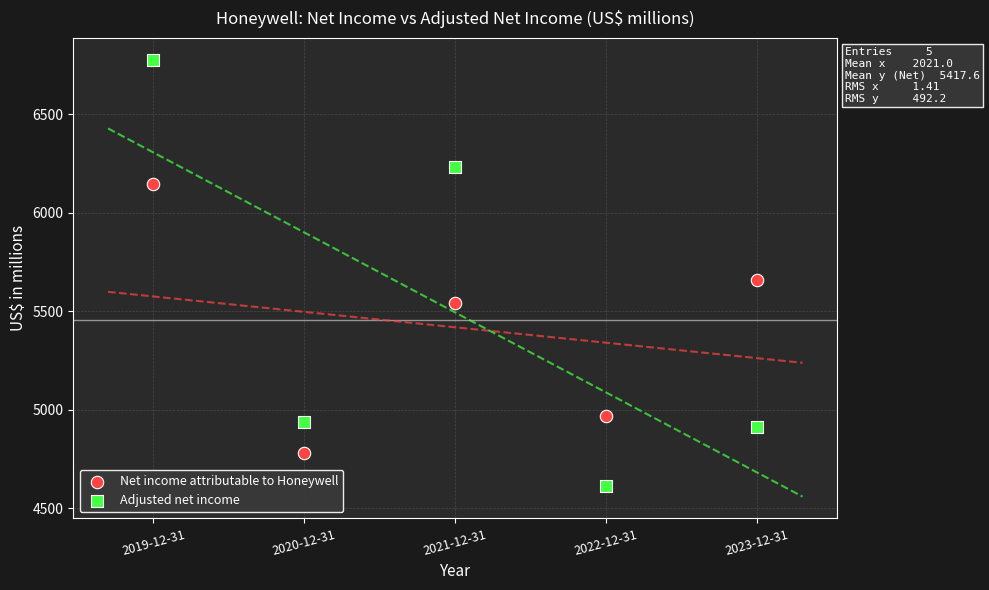

What are all the series names shown in the legend?

Net income attributable to Honeywell, Adjusted net income